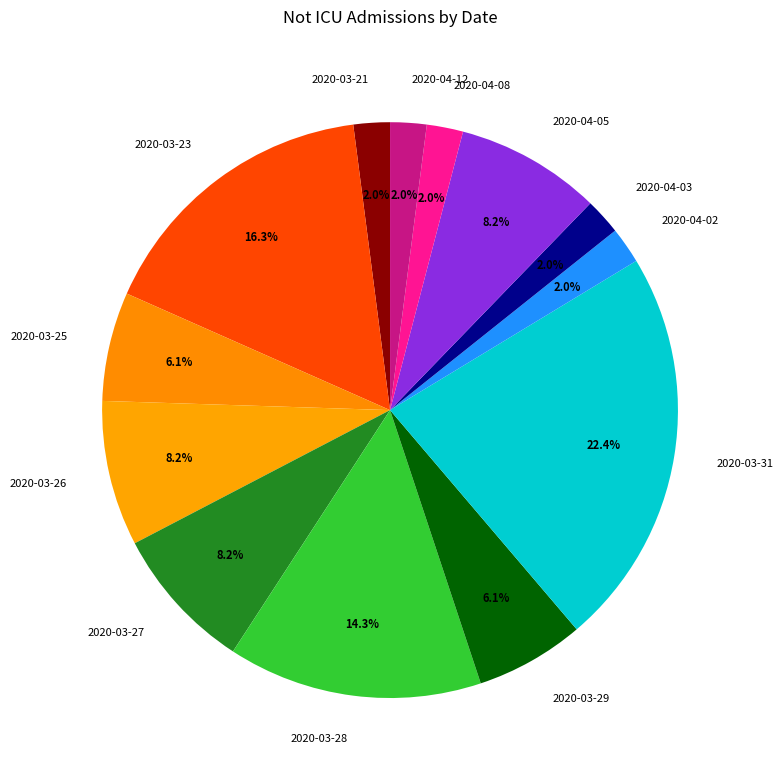

What is the largest slice in the pie chart?

2020-03-31